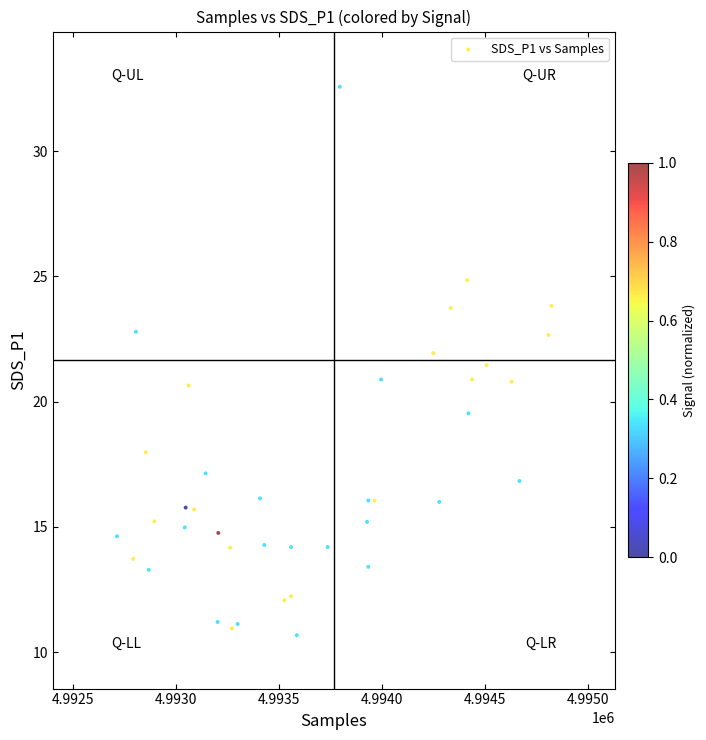

What is the range of X values (max minus min)?

2106.6